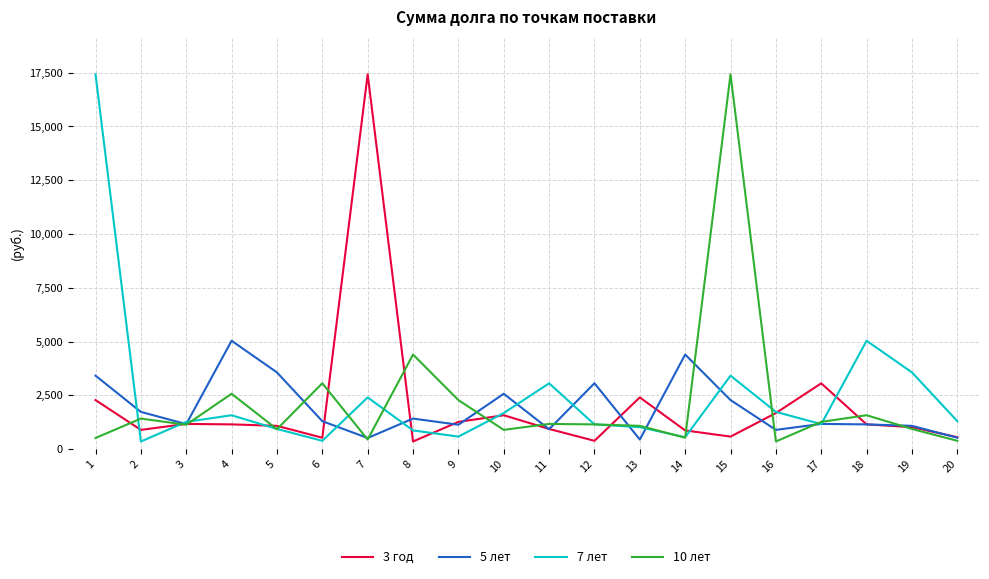

How many values in the 7 лет series exceed 1296?

10